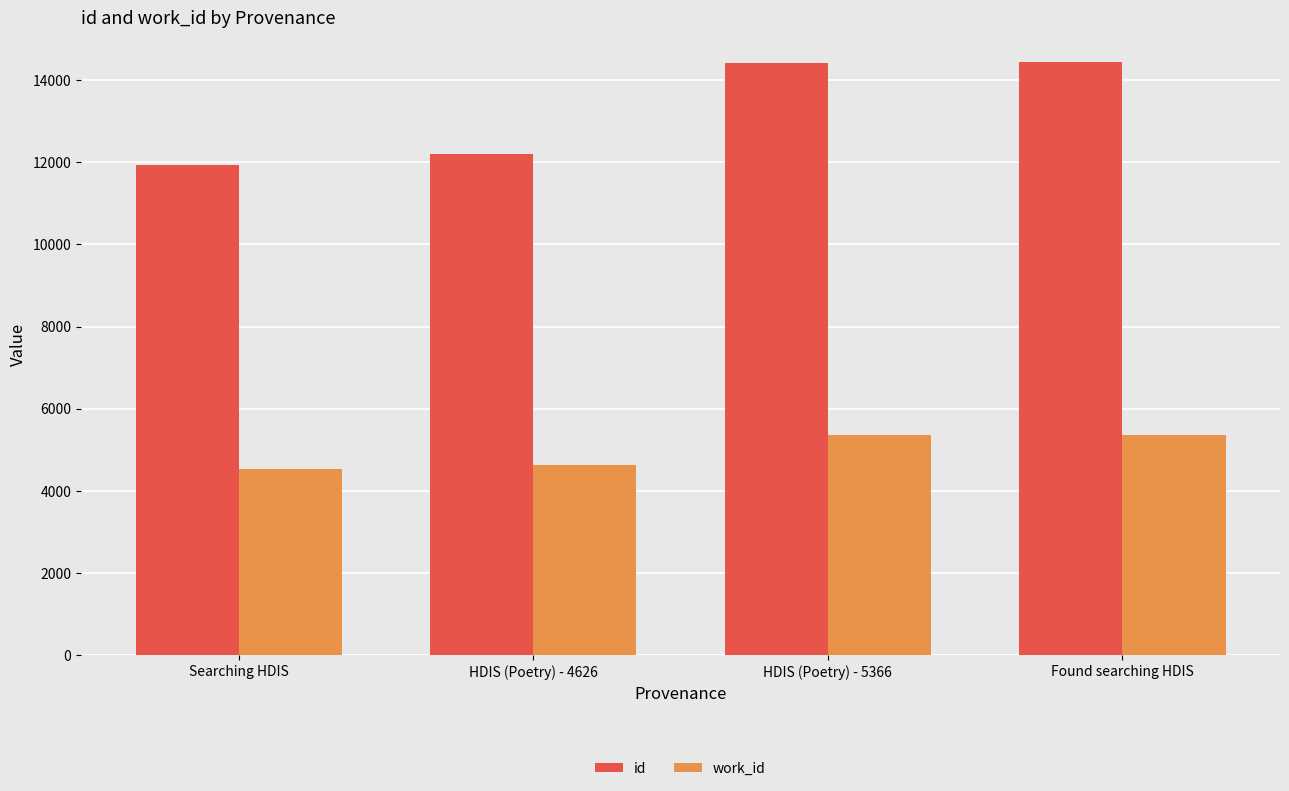

List the series in order of their overall mean, highest first.

id, work_id